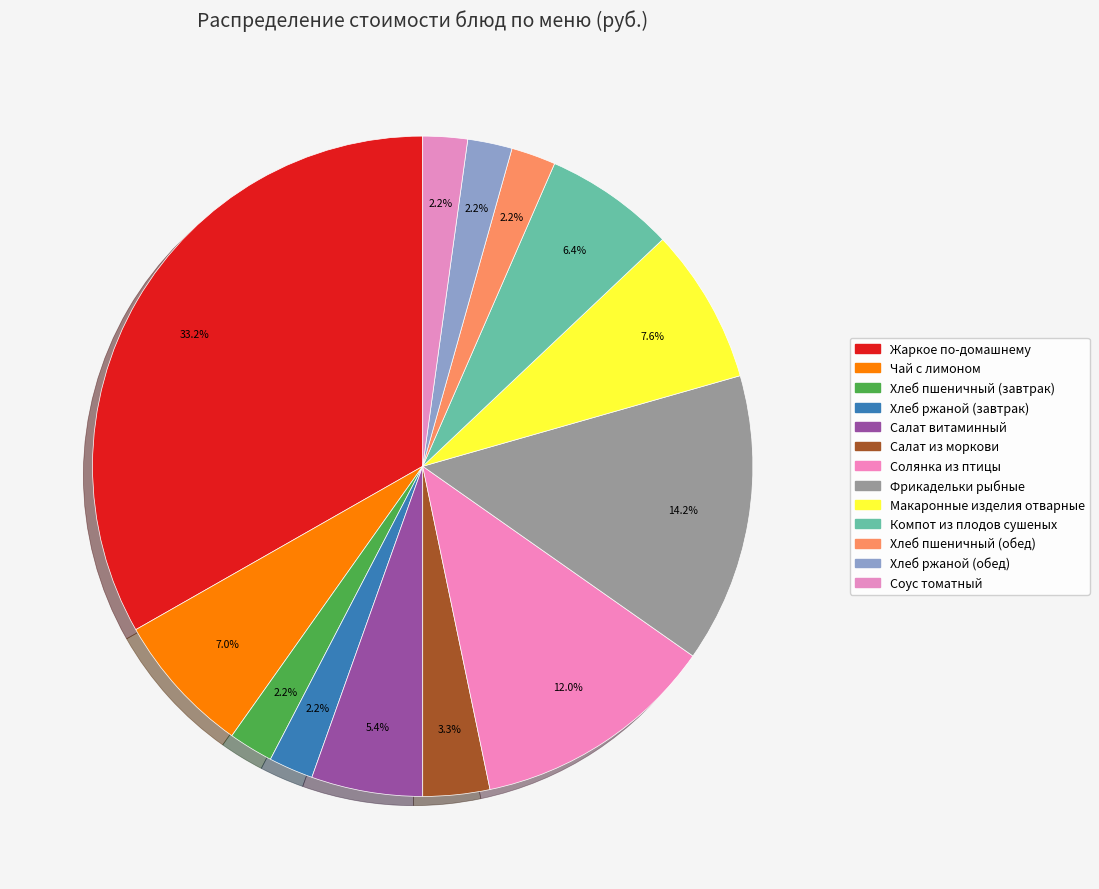

How many segments does this pie chart have?

13